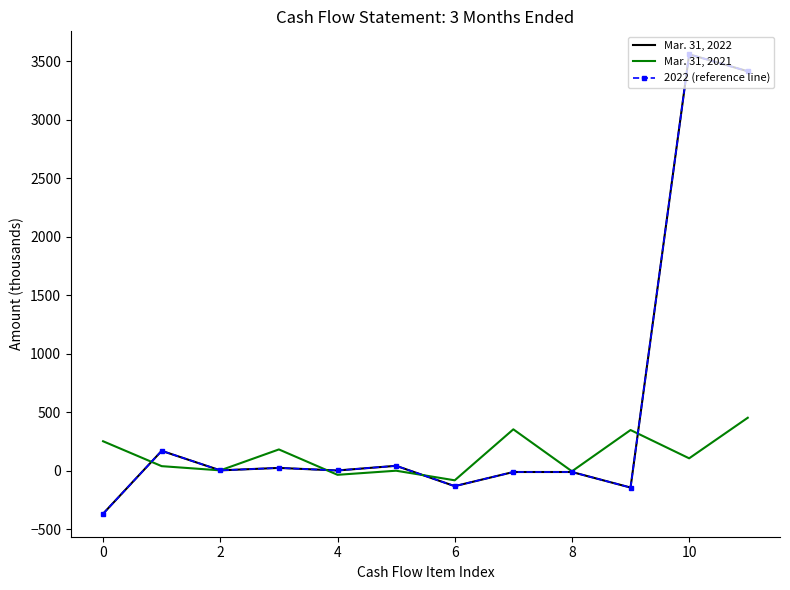

Rank the series by their maximum value, from highest to lowest.

Mar. 31, 2022, 2022 (reference line), Mar. 31, 2021